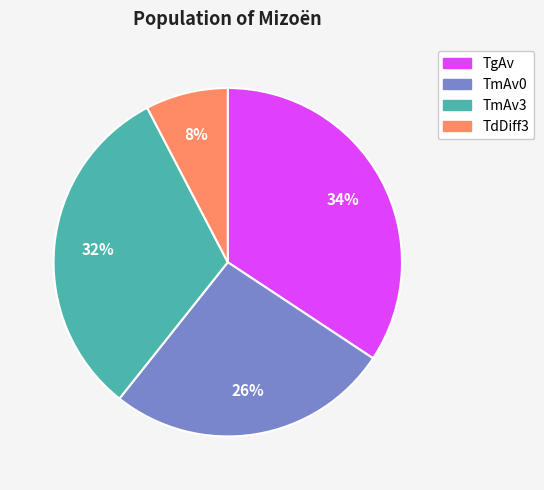

What is the smallest slice in the pie chart?

TdDiff3